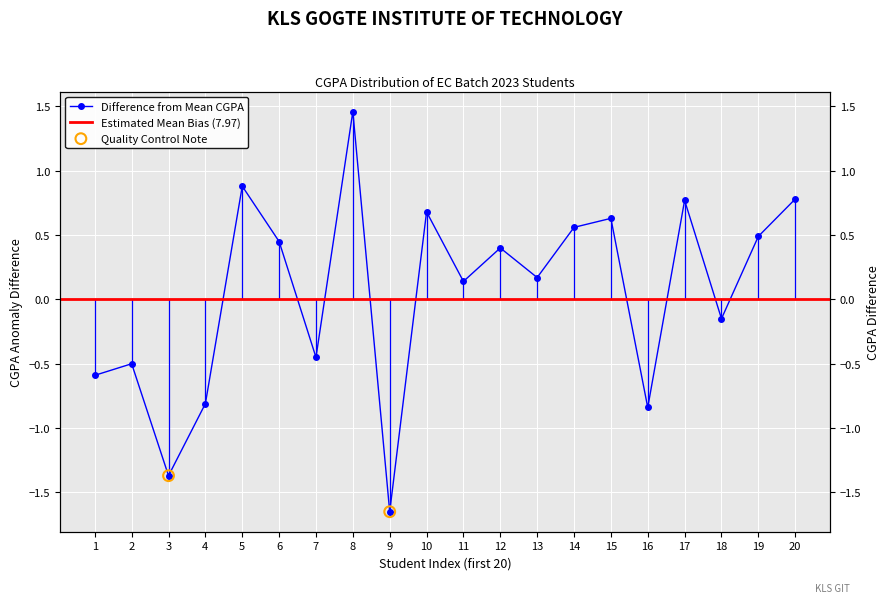

Between 5 and 15, which is larger?

5